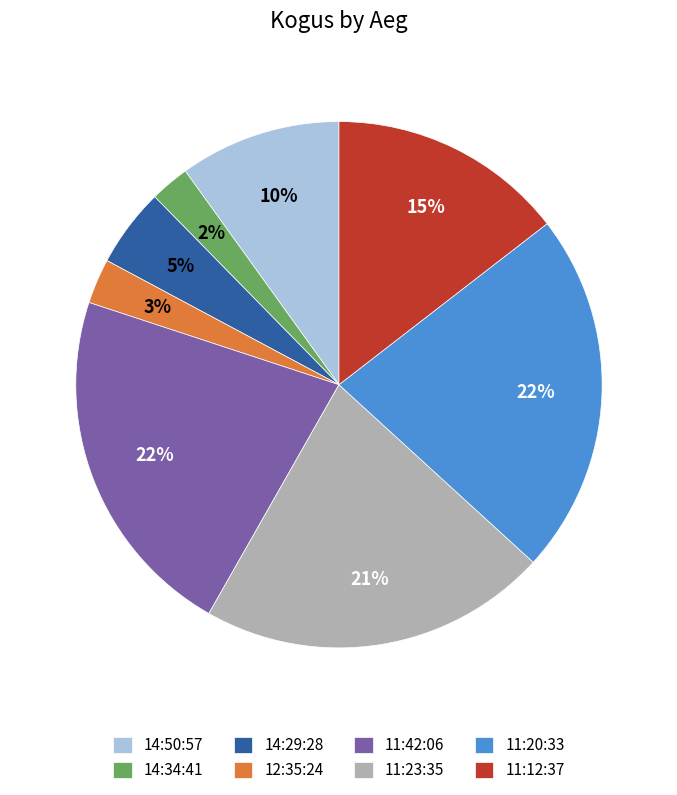

Is it true that 11:12:37 is 23% of the pie?

False